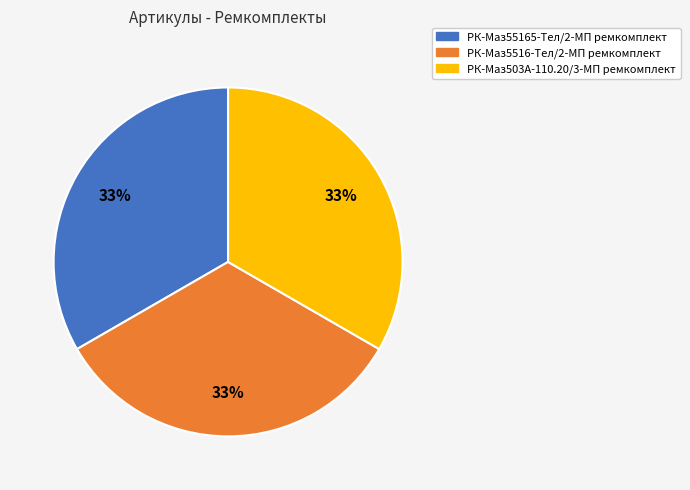

To the nearest percent, what is the combined percentage of РК-Маз5516-Тел/2-МП ремкомплект and РК-Маз55165-Тел/2-МП ремкомплект?

67%